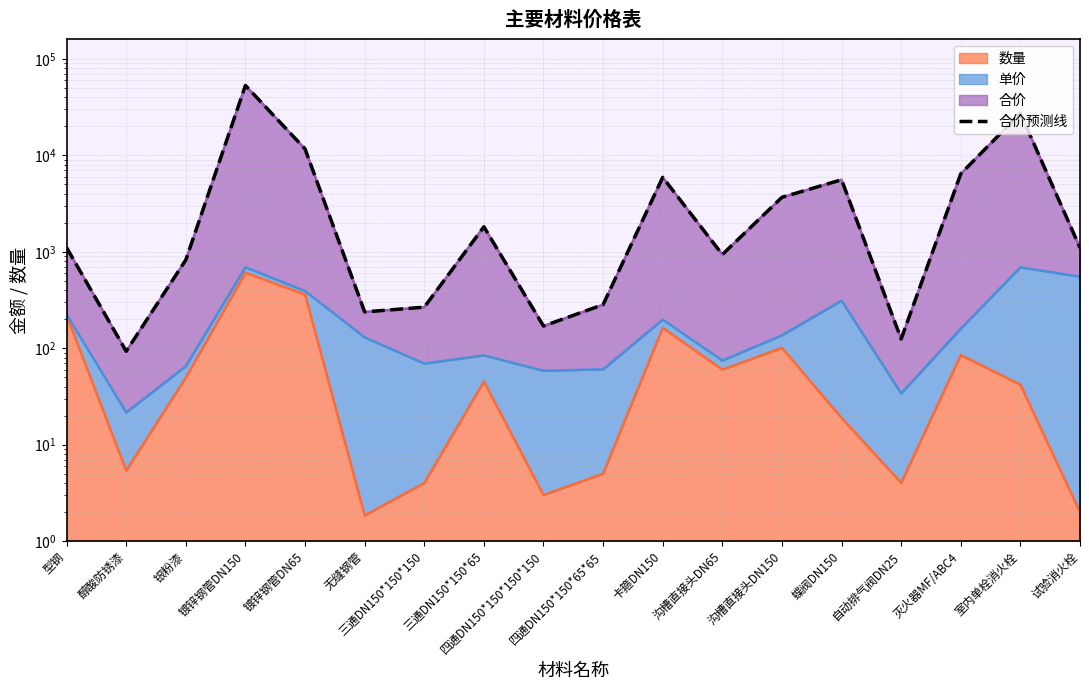

What is the label of the 14th point from the right?

镀锌钢管DN65